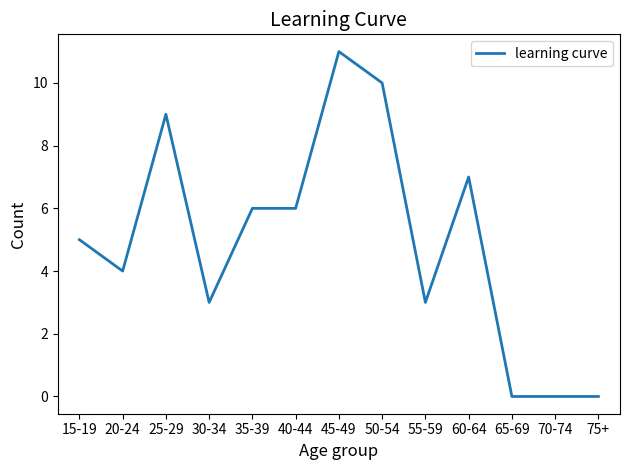

How many lines are shown in the chart?

1